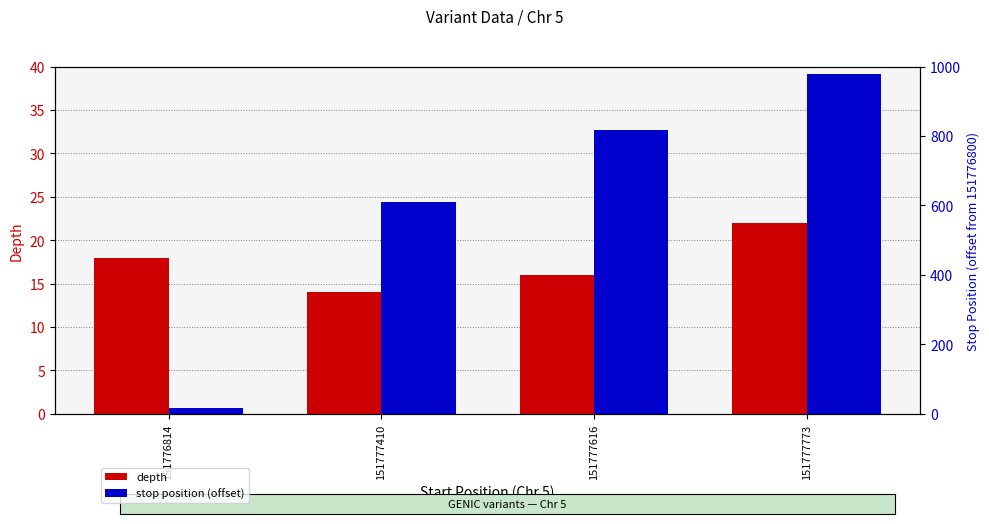

The depth series shows 6 at 151777773. True or false?

False